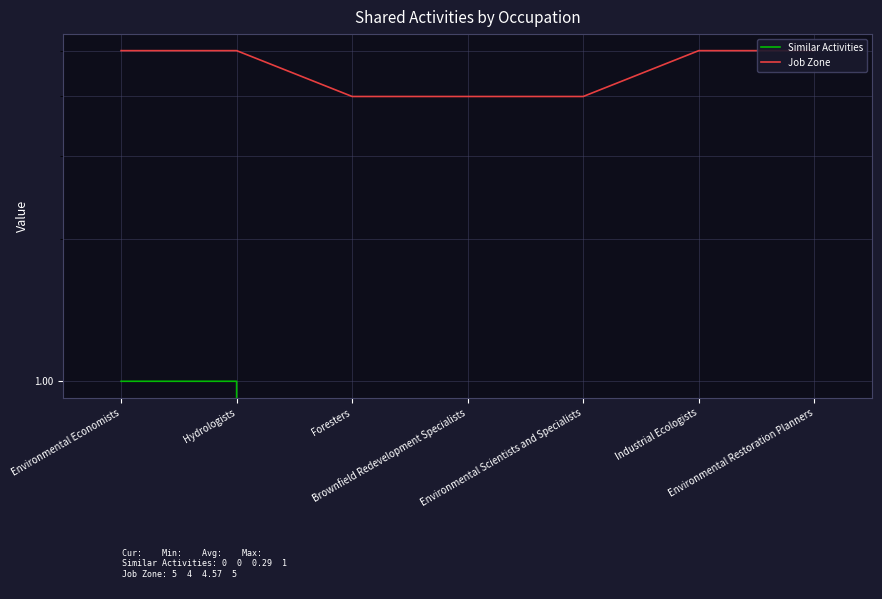

True or false: Job Zone and Similar Activities cross at least once.

False